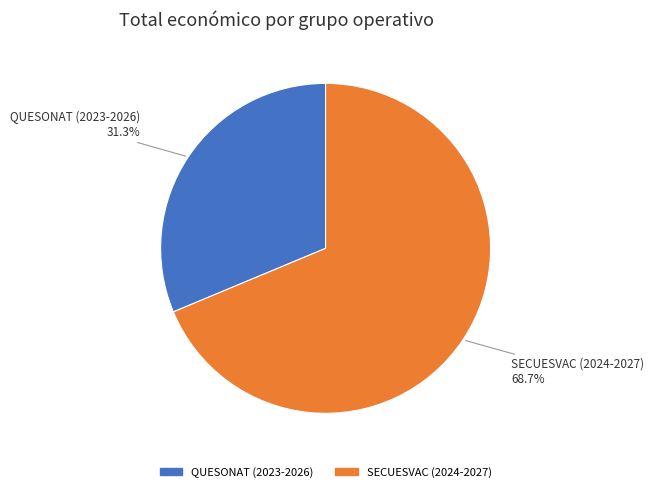

True or false: SECUESVAC (2024-2027) accounts for 69% of the total.

True